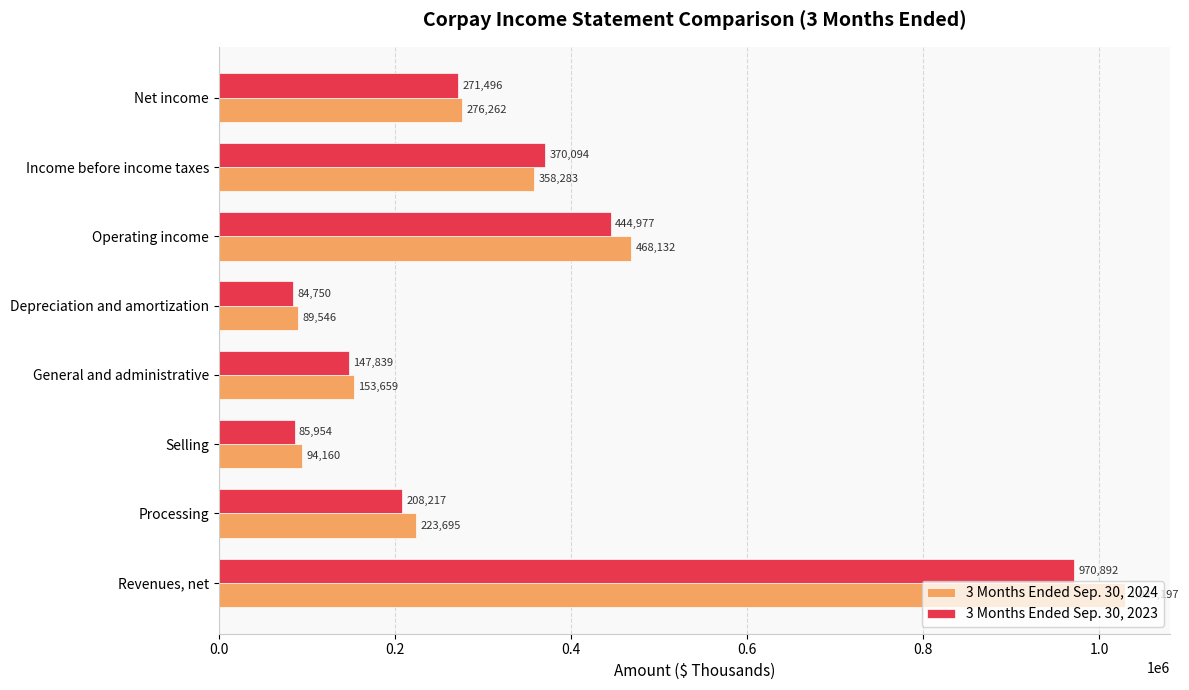

Which series has the widest spread of values?

3 Months Ended Sep. 30, 2024